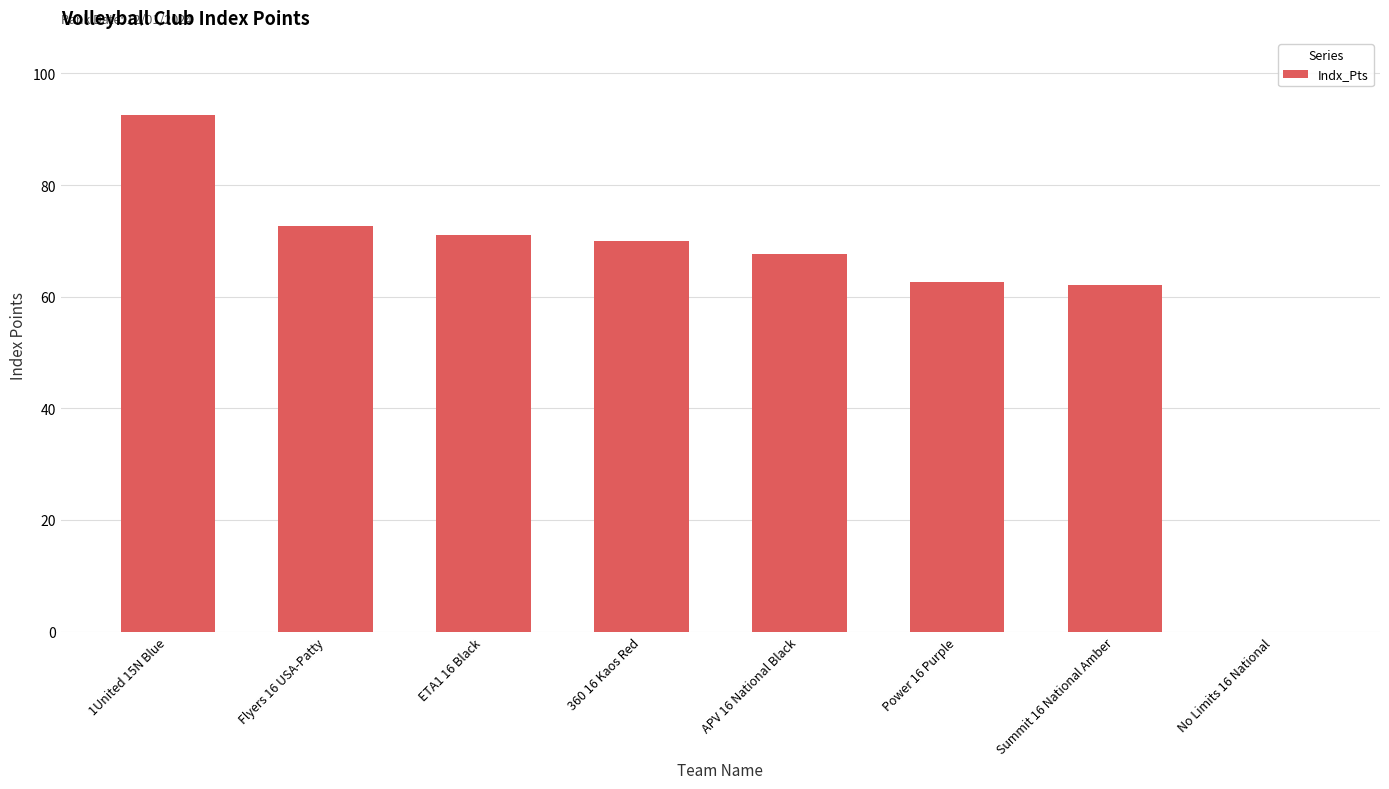

What is the sum of all values?

498.4